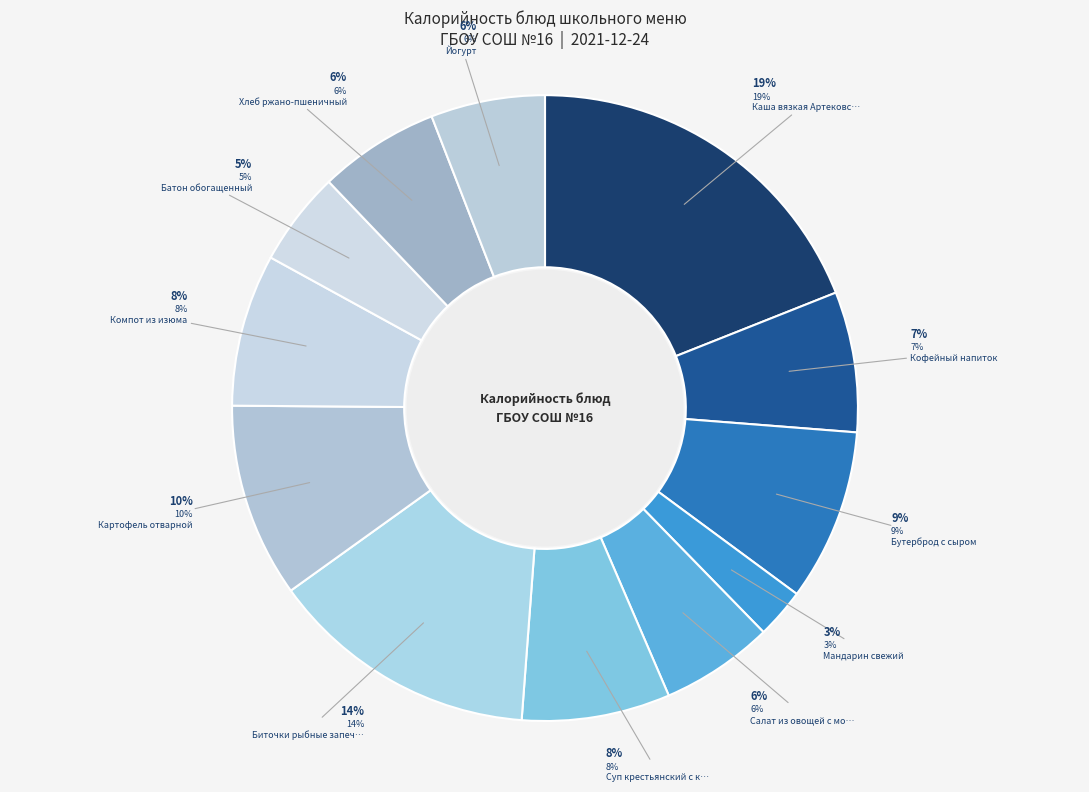

Which slice is the largest?

Каша вязкая Артековская